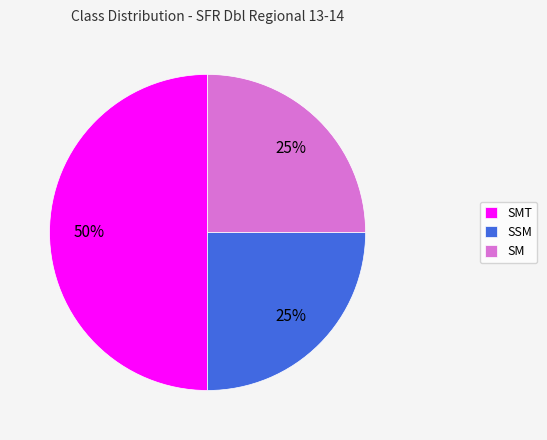

Which slice is the largest?

SMT